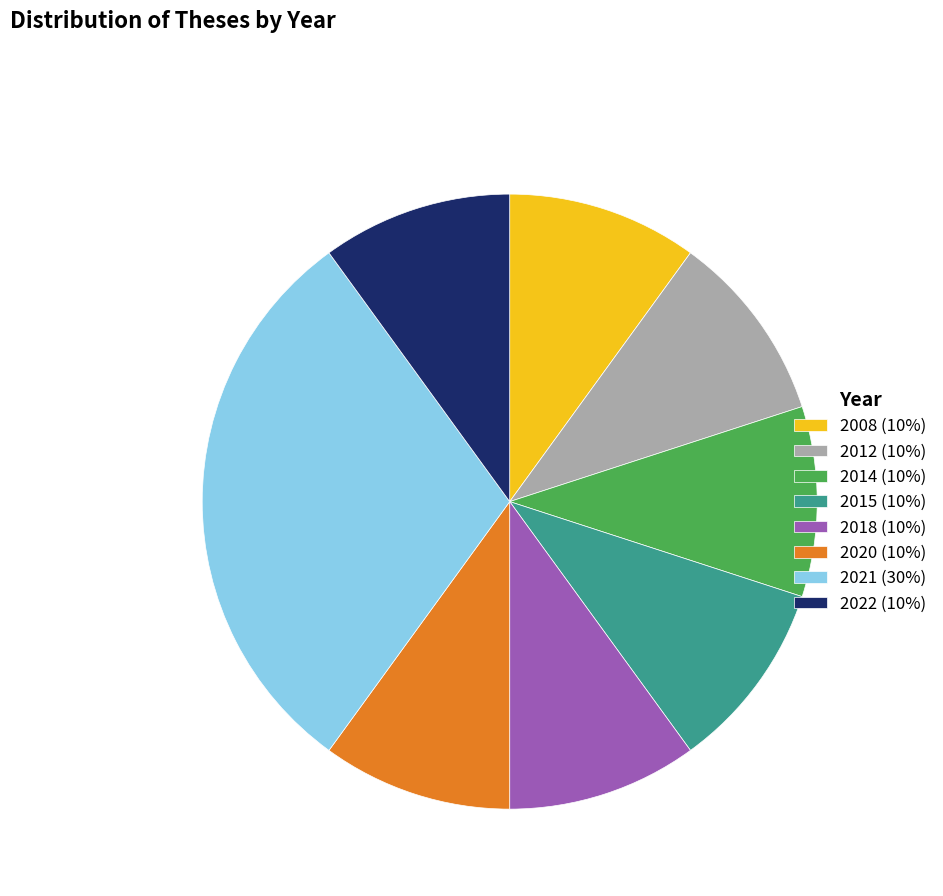

Does 2012 (10%) represent more than half of the total?

No